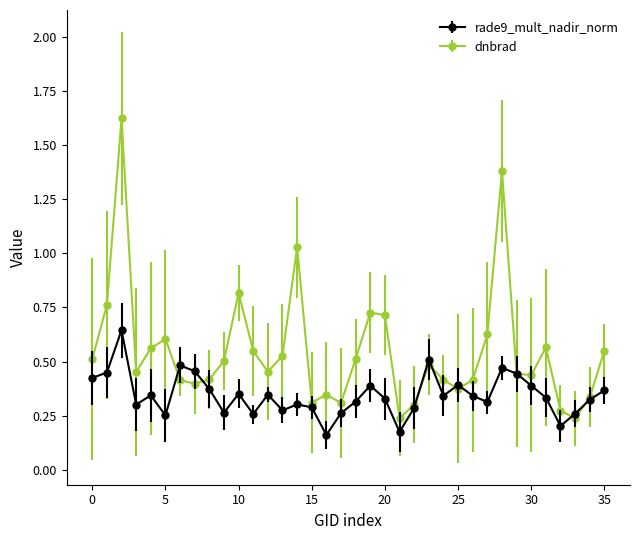

How many lines are shown in the chart?

2